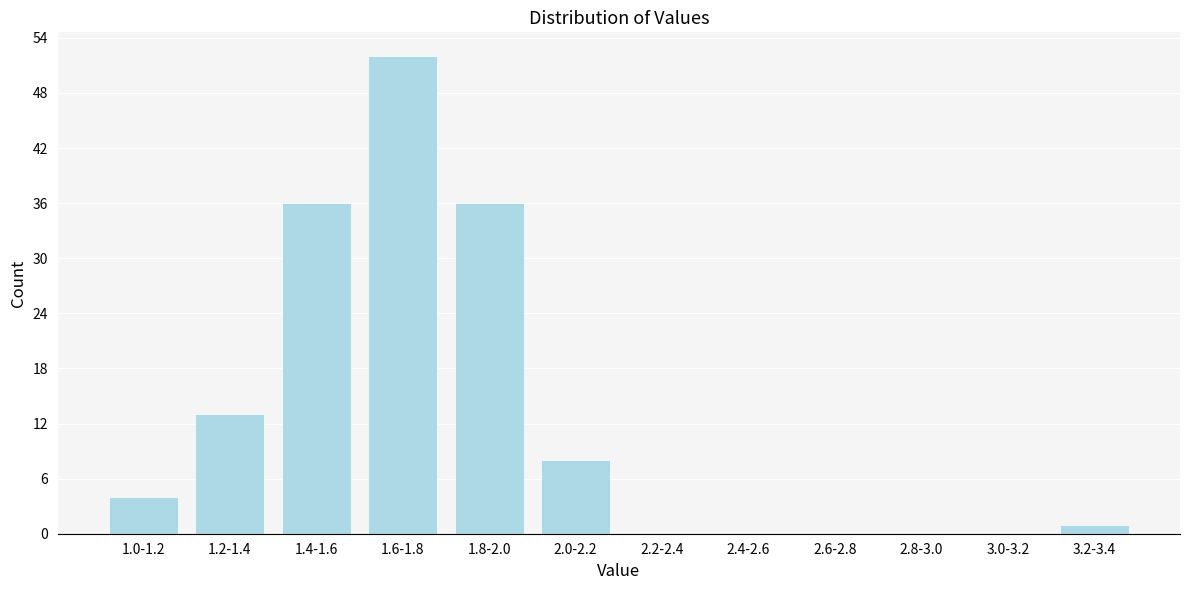

Reading left to right, what are all the values shown in this chart?

1.0-1.2=4	1.2-1.4=13	1.4-1.6=36	1.6-1.8=52	1.8-2.0=36	2.0-2.2=8	2.2-2.4=0	2.4-2.6=0	2.6-2.8=0	2.8-3.0=0	3.0-3.2=0	3.2-3.4=1